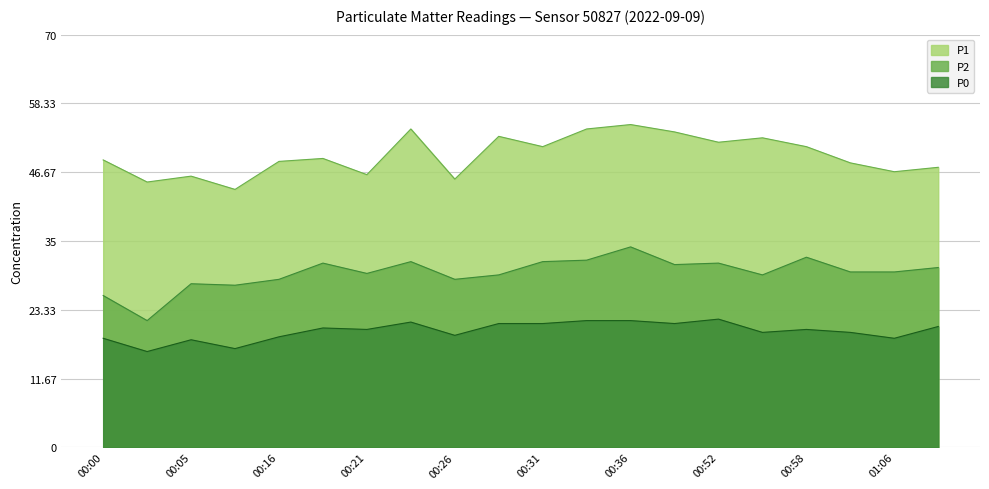

What are all the series names shown in the legend?

P1, P2, P0